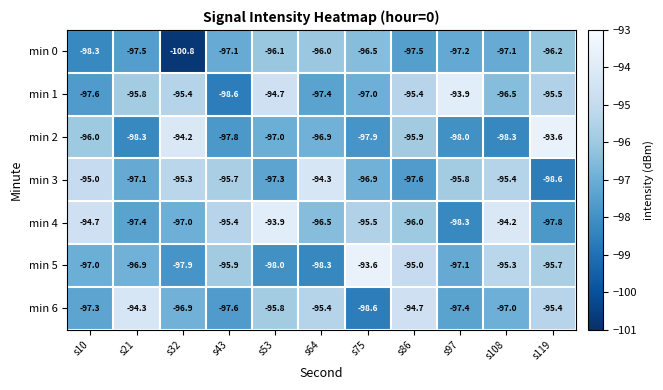

Rank the categories by min 3 value from highest to lowest.

s64, s10, s32, s108, s43, s97, s75, s21, s53, s86, s119